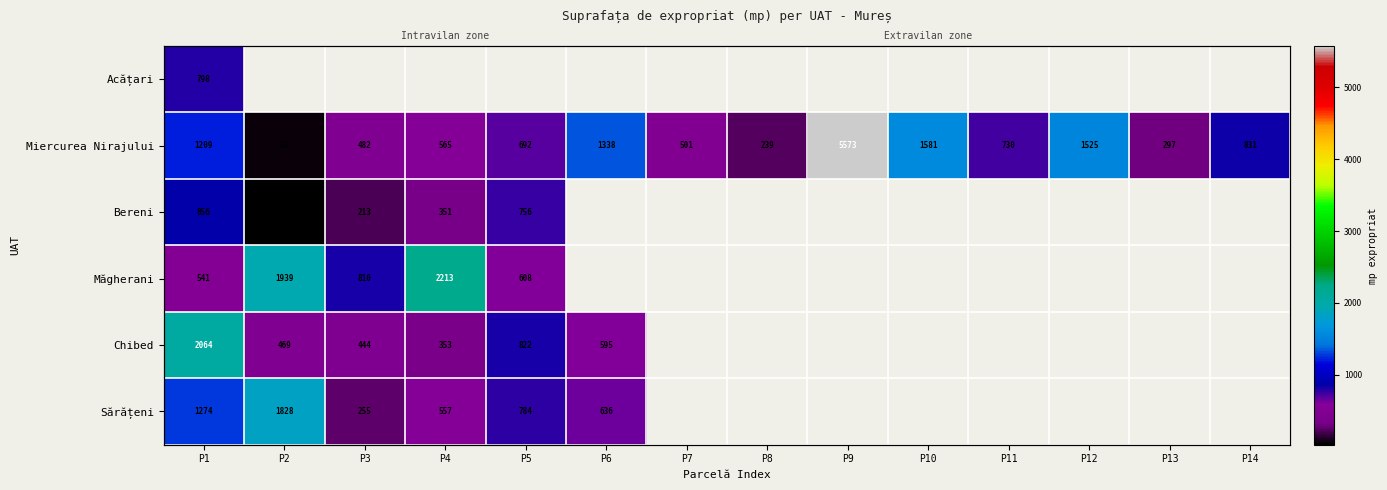

Is it true that Bereni equals 18.3 at P2?

False